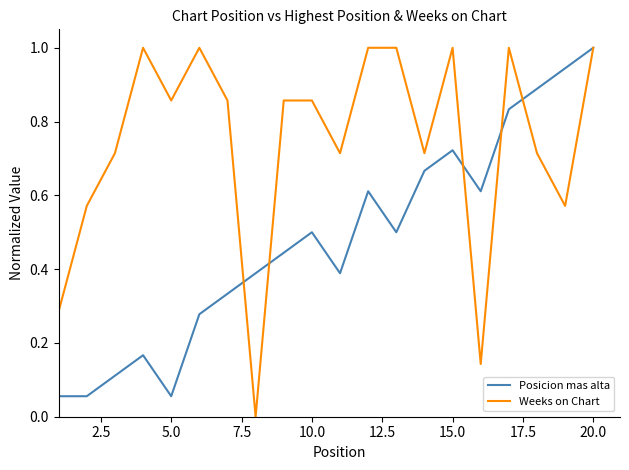

True or false: Weeks on Chart has more than 0 points higher than both neighbors.

True